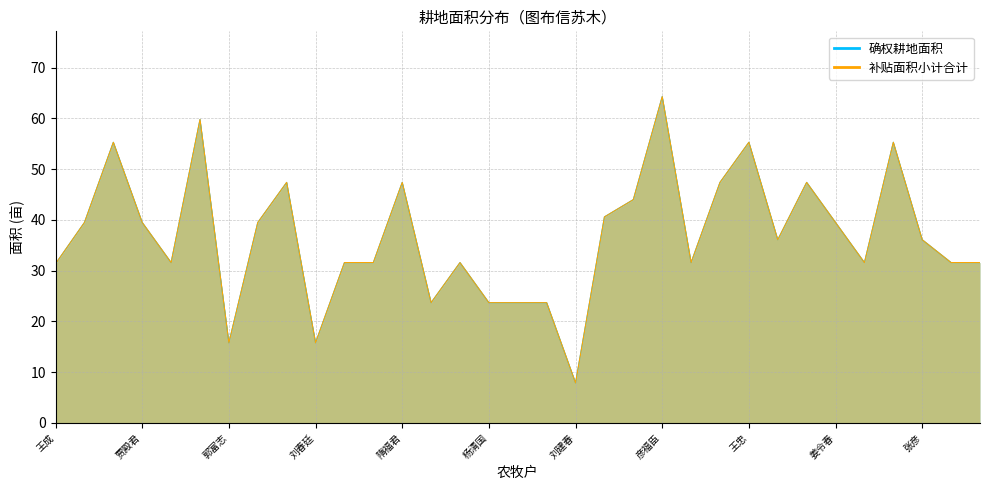

Which has a higher value, 刘建春 or 周全?

周全